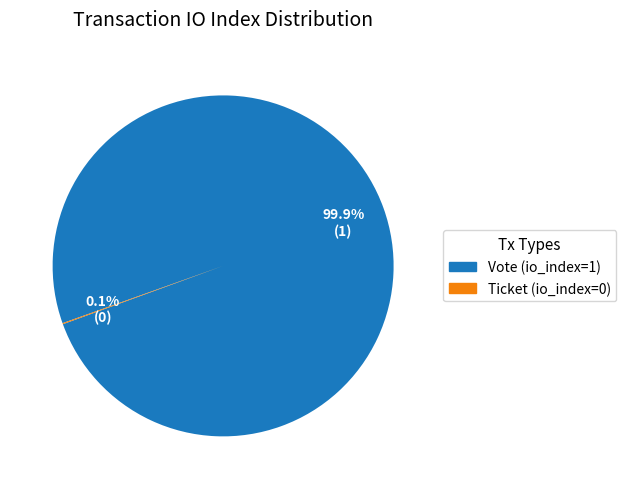

Which category accounts for the majority?

Vote (io_index=1)